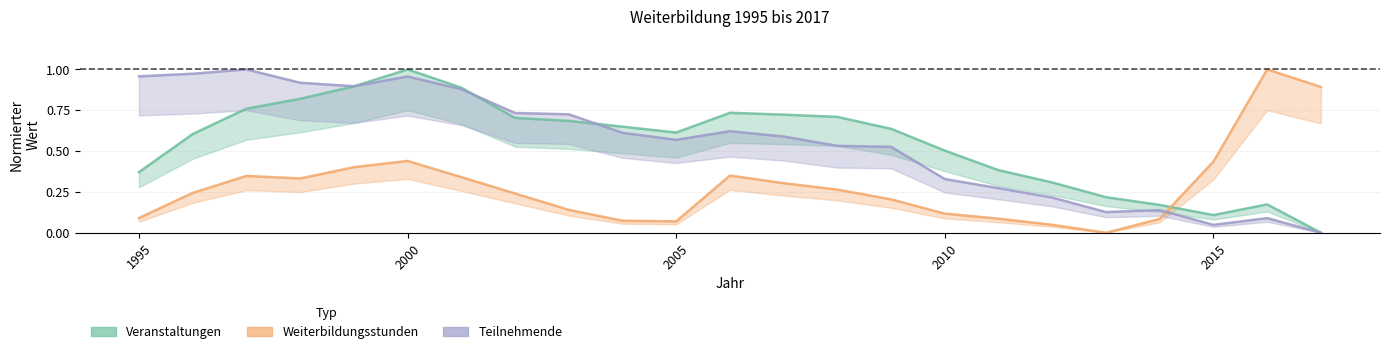

True or false: Weiterbildungsstunden has more than 2 interior local peaks.

True